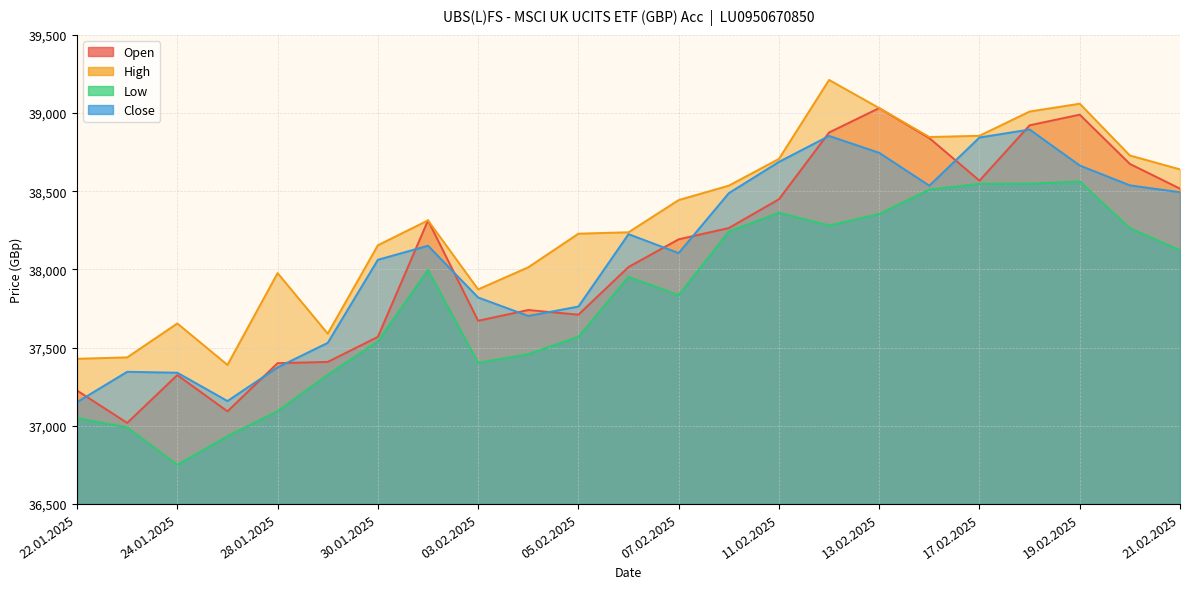

How many interior local valleys does the Open series have?

5